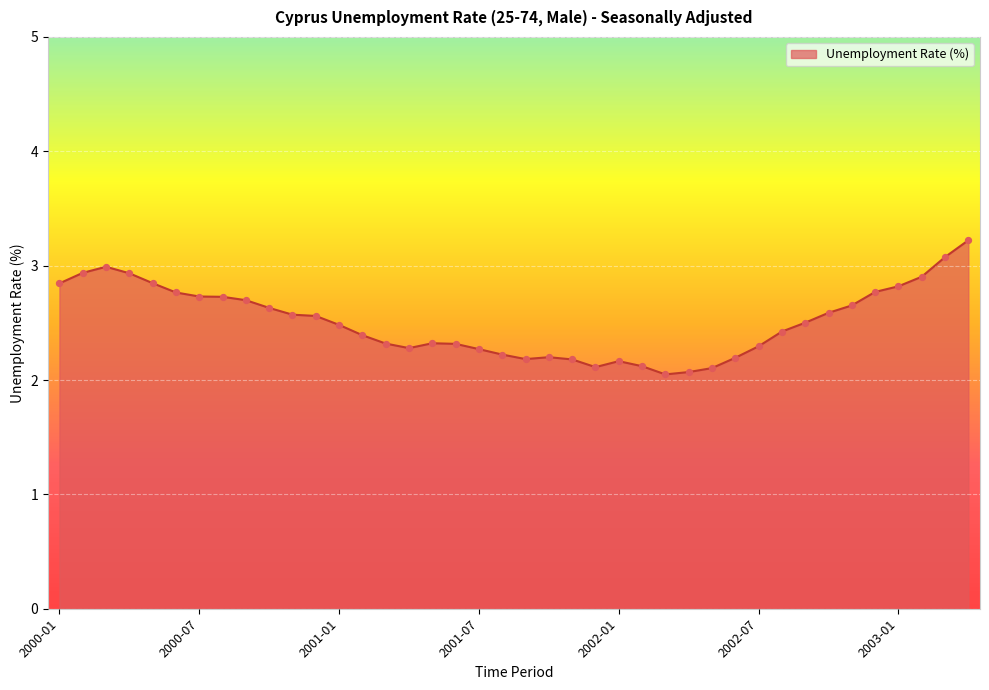

What is the difference between the maximum and minimum values?

1.2